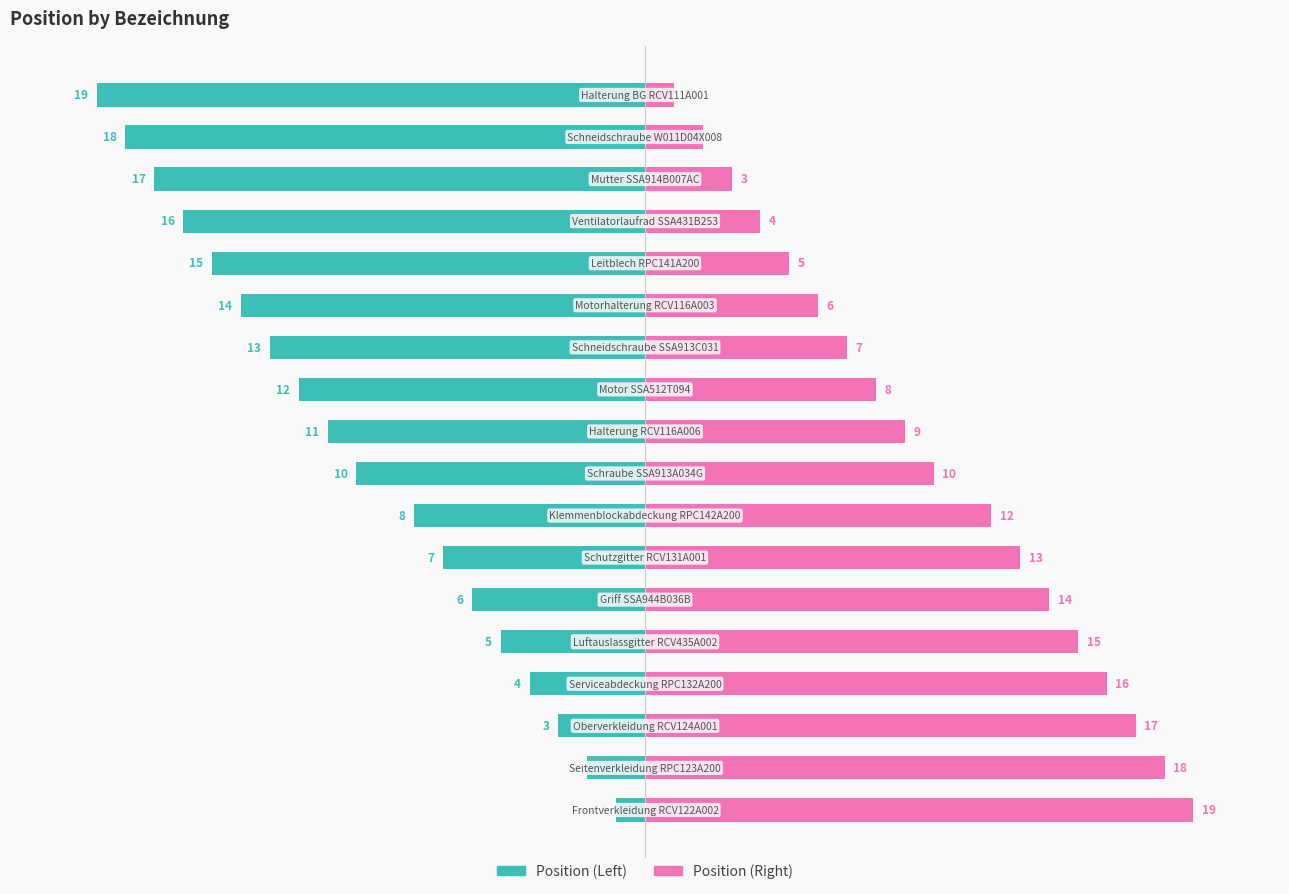

What is the greatest value displayed?

19